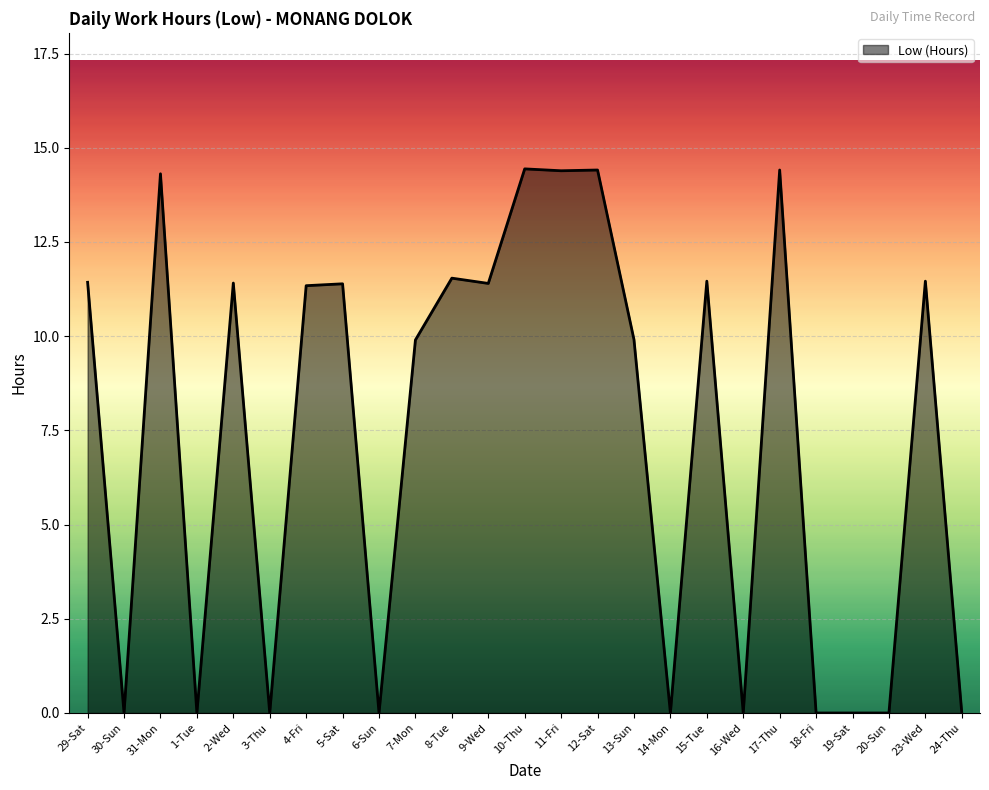

What position from the left is 6-Sun?

9